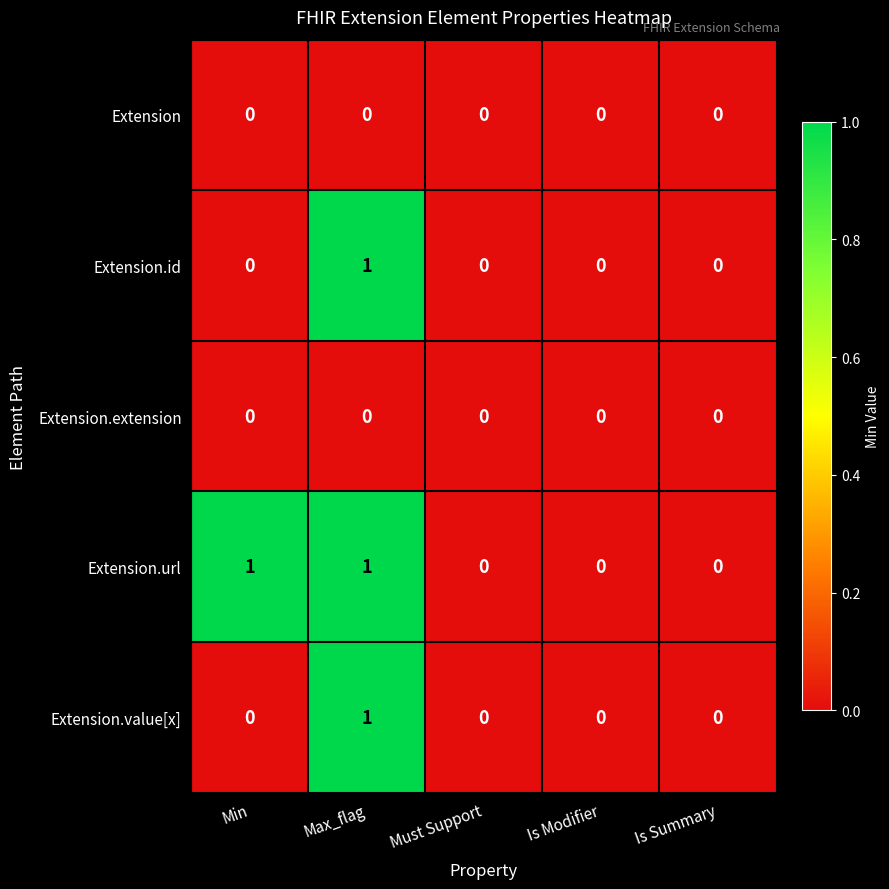

The Extension.url series shows 2 at Max_flag. True or false?

False